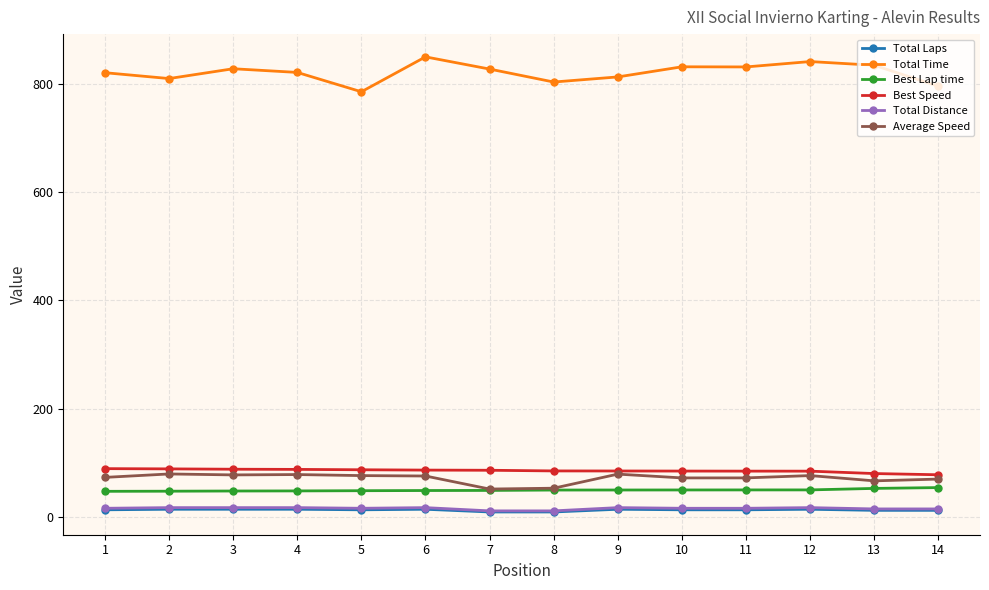

What is the value of the Total Laps point at the 2nd from the left?

15.0